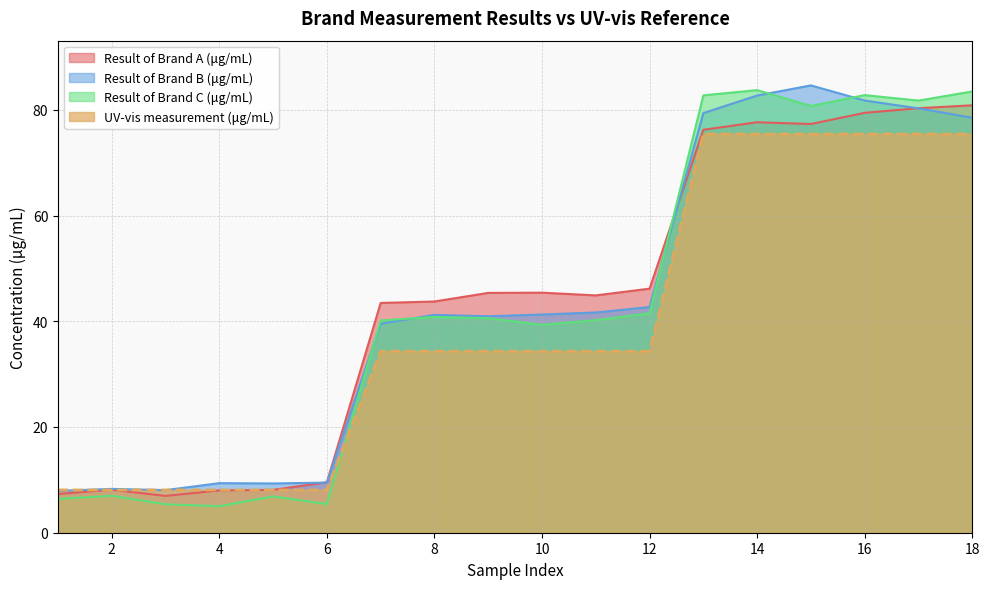

After their last crossing, which series has the higher values: UV-vis measurement (μg/mL) or Result of Brand B (μg/mL)?

Result of Brand B (μg/mL)